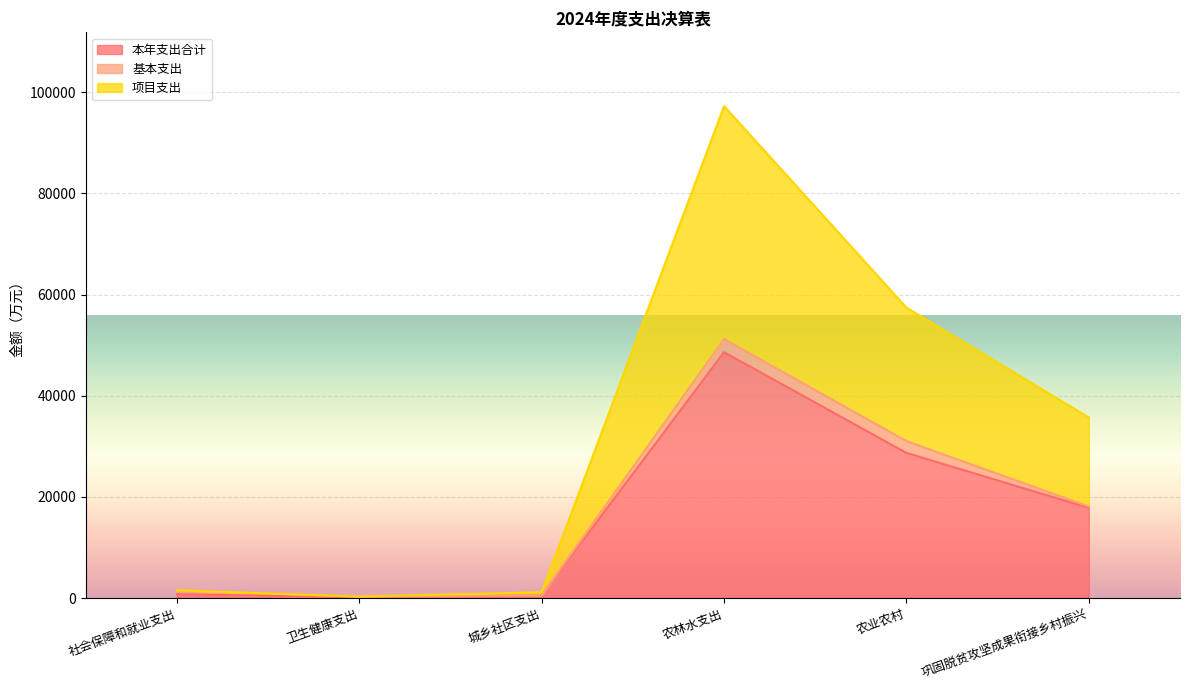

At which label does 本年支出合计 reach its peak?

农林水支出